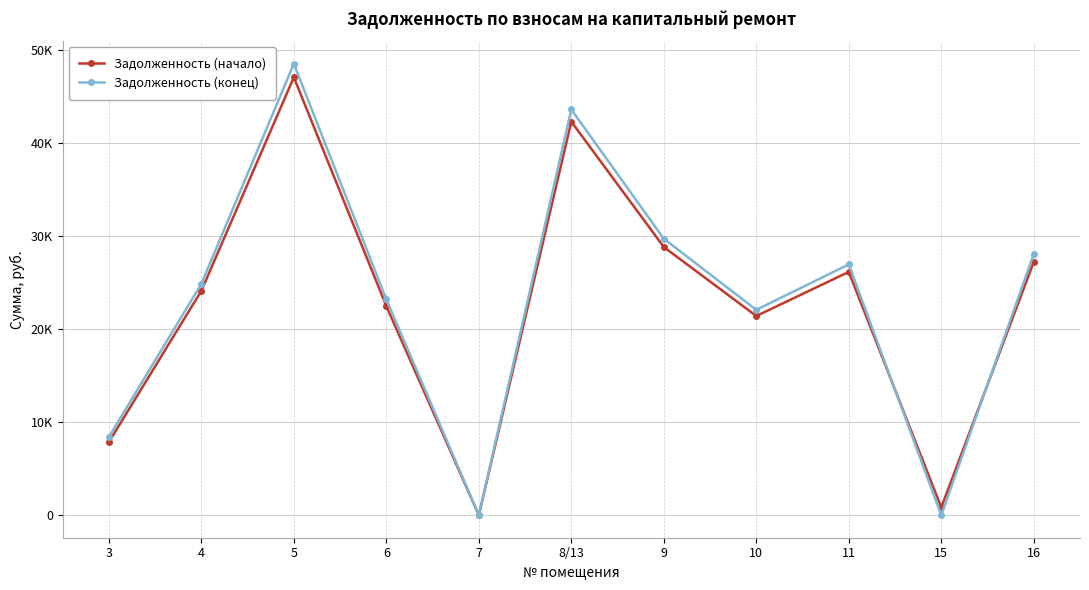

What are all the series names shown in the legend?

Задолженность (начало), Задолженность (конец)